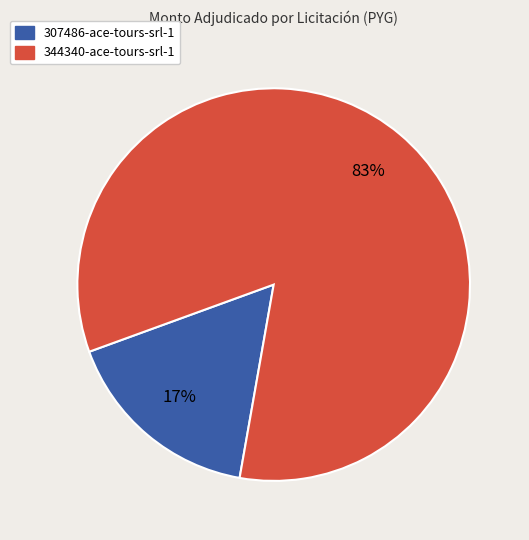

How many segments does this pie chart have?

2